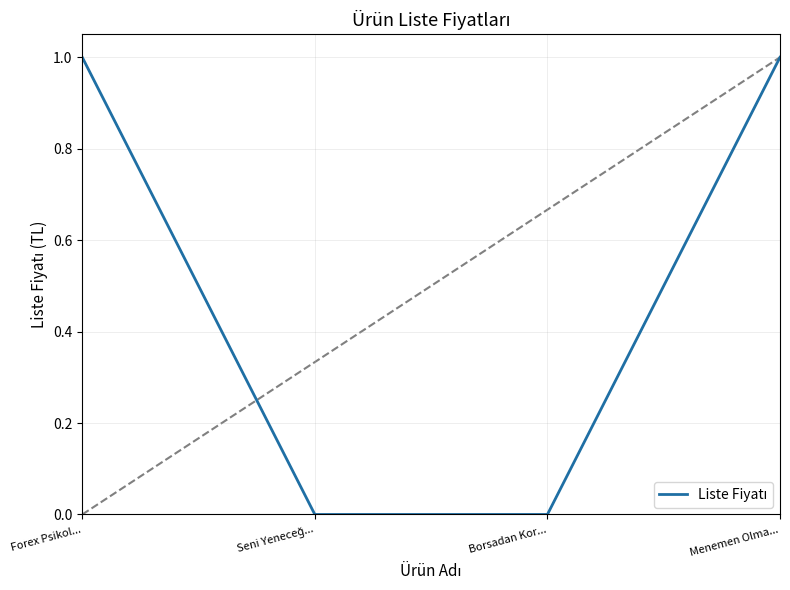

True or false: there are more than 1 points higher than both neighbors.

False